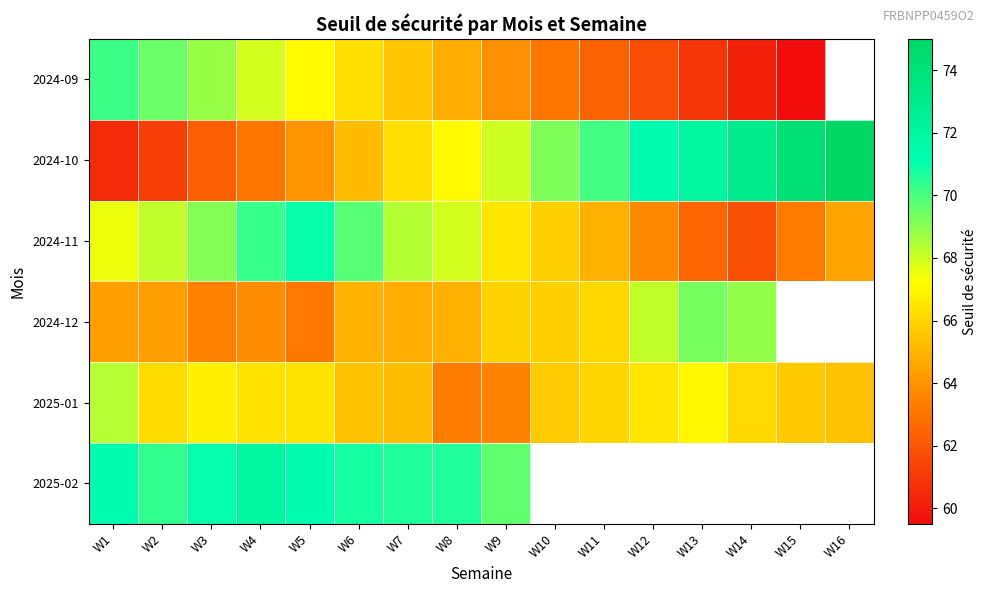

List the labels in order of 2025-01 value, largest first.

W1, W13, W3, W12, W5, W4, W2, W14, W11, W10, W15, W16, W6, W7, W9, W8